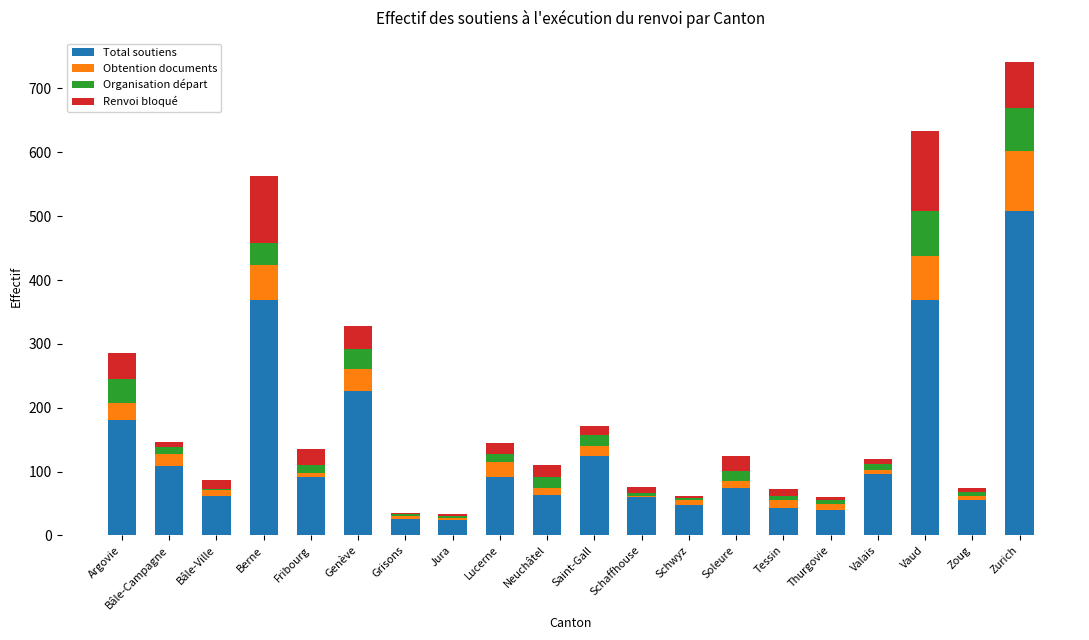

What is the sum of all Total soutiens values?

2657